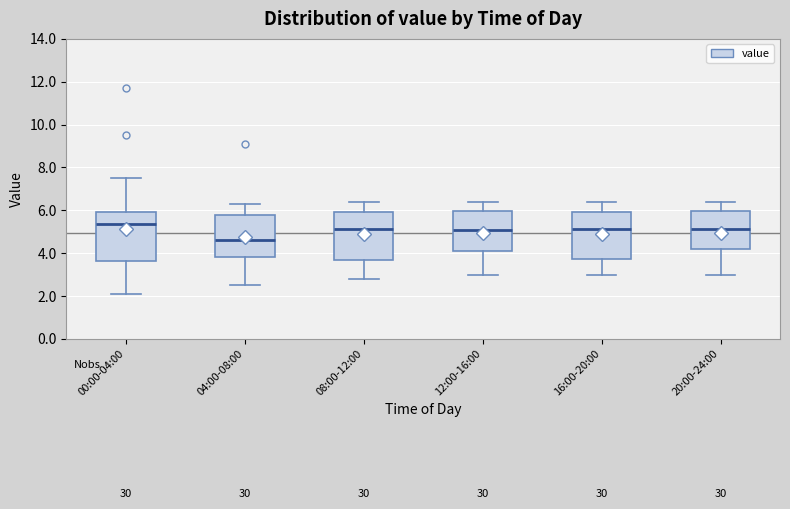

Which box's median line is the lowest?

04:00-08:00